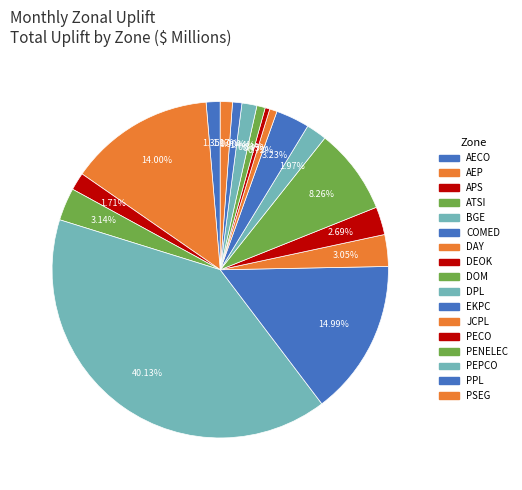

How many slices are in this pie chart?

17